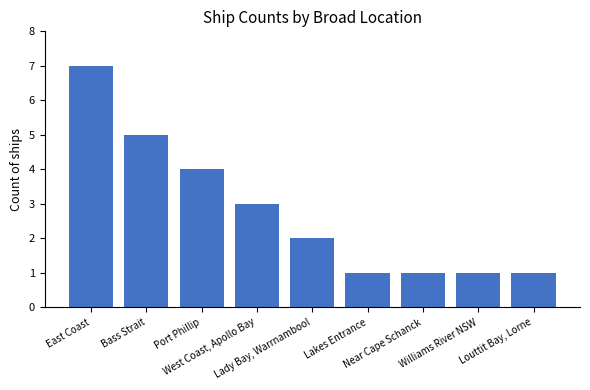

The chart shows a value of 1 at Louttit Bay, Lorne. True or false?

True